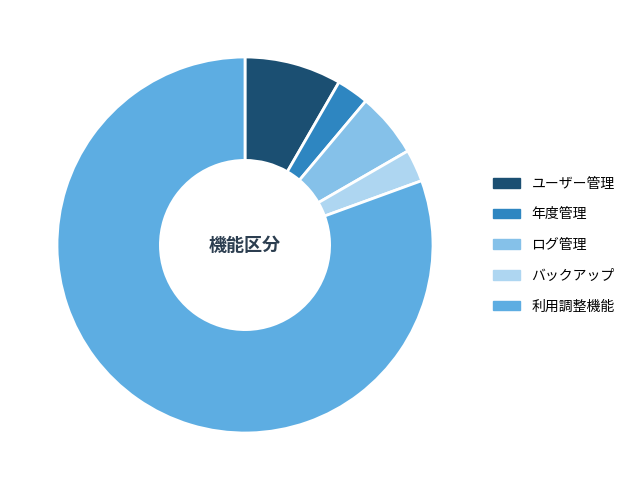

Is the sum of ユーザー管理 and ログ管理 greater than half?

No